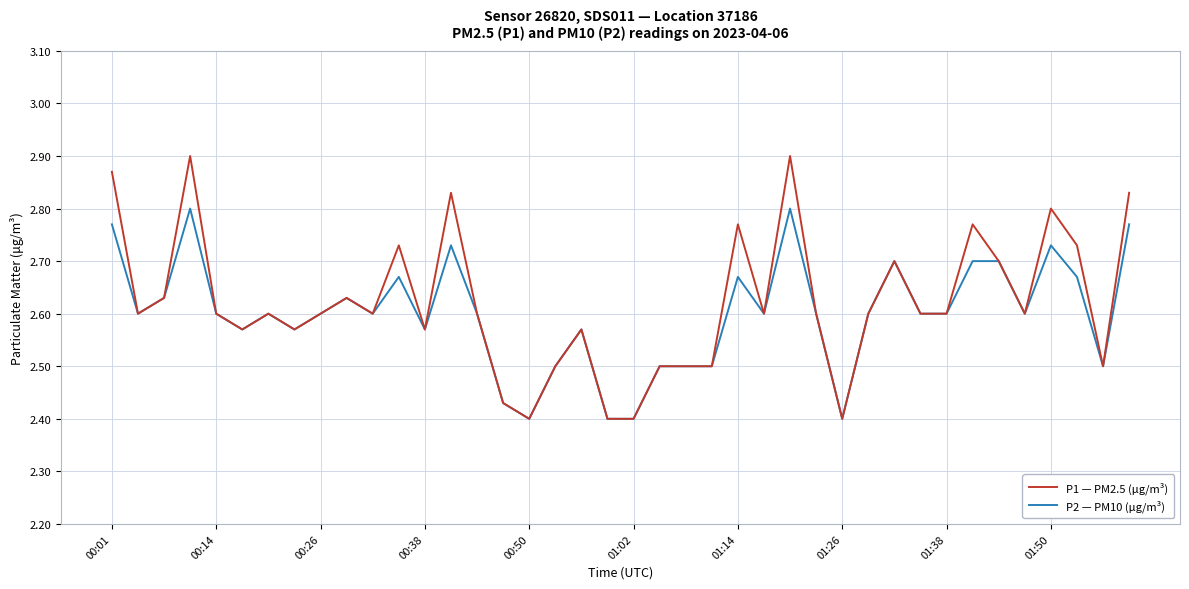

Which series has the widest spread of values?

P1 — PM2.5 (μg/m³)